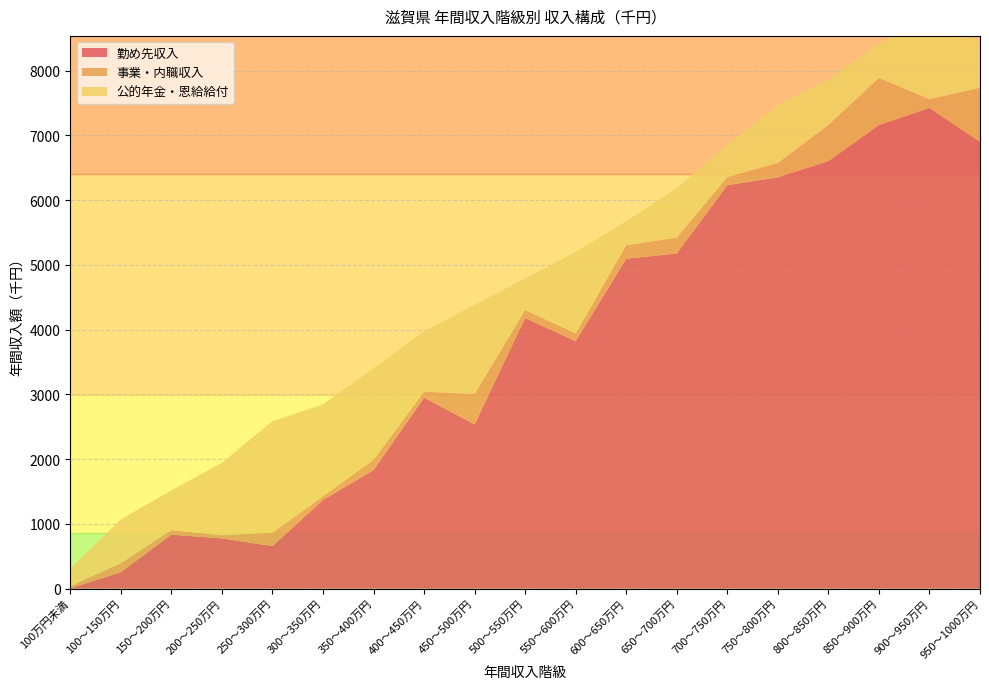

Reading right to left, transcribe all the data shown in this chart.

勤め先収入: 950～1000万円=6900	900～950万円=7423	850～900万円=7160	800～850万円=6601	750～800万円=6353	700～750万円=6230	650～700万円=5176	600～650万円=5095	550～600万円=3822	500～550万円=4179	450～500万円=2537	400～450万円=2951	350～400万円=1830	300～350万円=1370	250～300万円=657	200～250万円=776	150～200万円=834	100～150万円=254	100万円未満=6
事業・内職収入: 950～1000万円=835	900～950万円=136	850～900万円=727	800～850万円=559	750～800万円=220	700～750万円=128	650～700万円=246	600～650万円=209	550～600万円=120	500～550万円=125	450～500万円=469	400～450万円=91	350～400万円=161	300～350万円=56	250～300万円=207	200～250万円=49	150～200万円=70	100～150万円=139	100万円未満=33
公的年金・恩給給付: 950～1000万円=713	900～950万円=1264	850～900万円=528	800～850万円=702	750～800万円=903	700～750万円=497	650～700万円=763	600～650万円=372	550～600万円=1256	500～550万円=485	450～500万円=1380	400～450万円=928	350～400万円=1413	300～350万円=1420	250～300万円=1723	200～250万円=1117	150～200万円=613	100～150万円=677	100万円未満=269